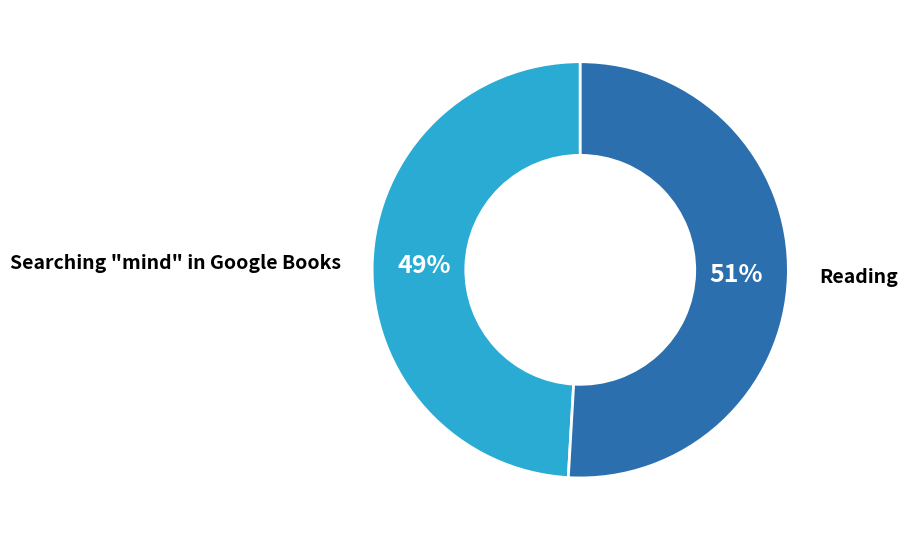

How many segments does this pie chart have?

2